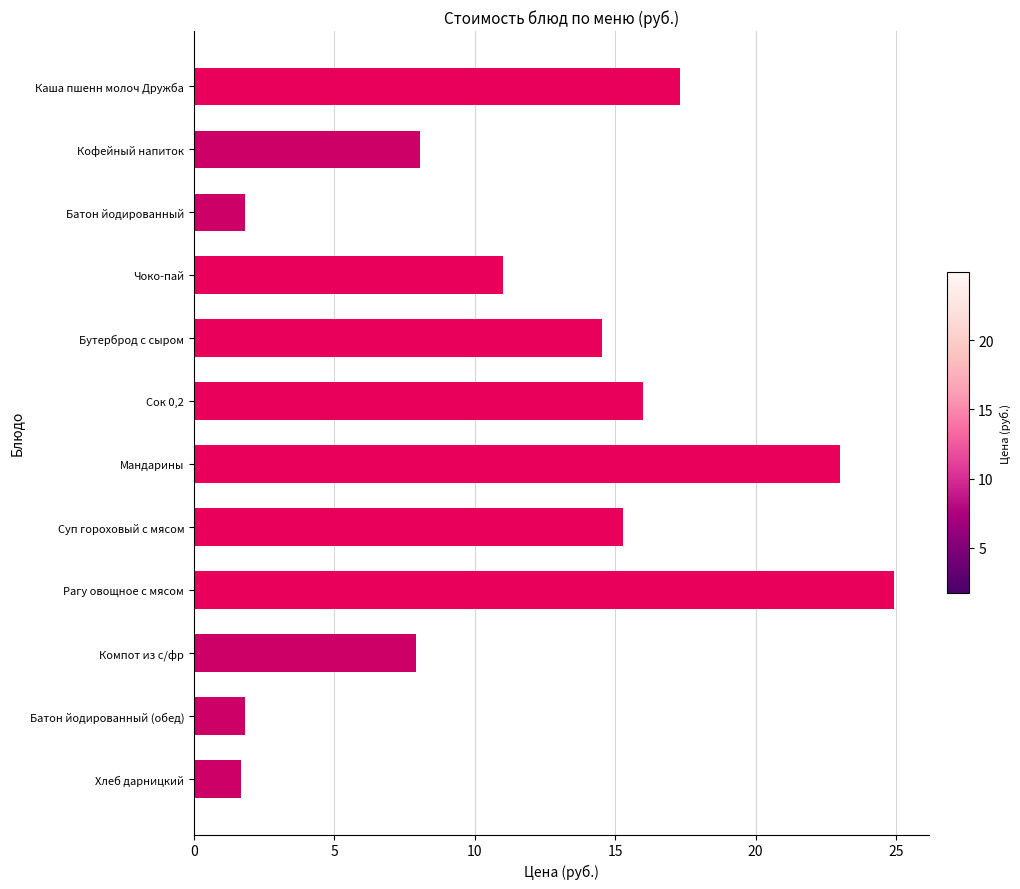

Between Сок 0,2 and Мандарины, which is larger?

Мандарины